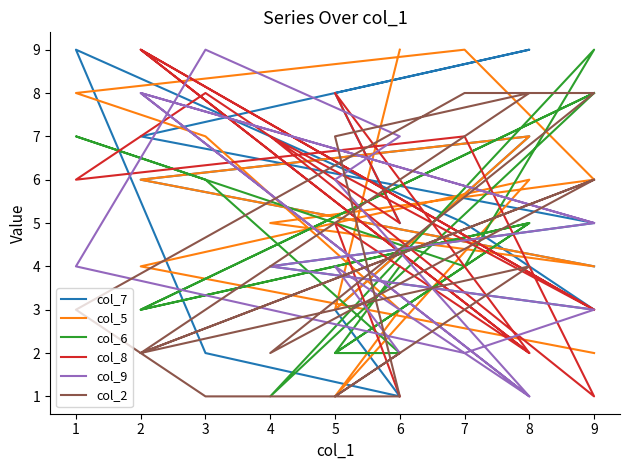

Which series has the largest range (max minus min)?

col_7